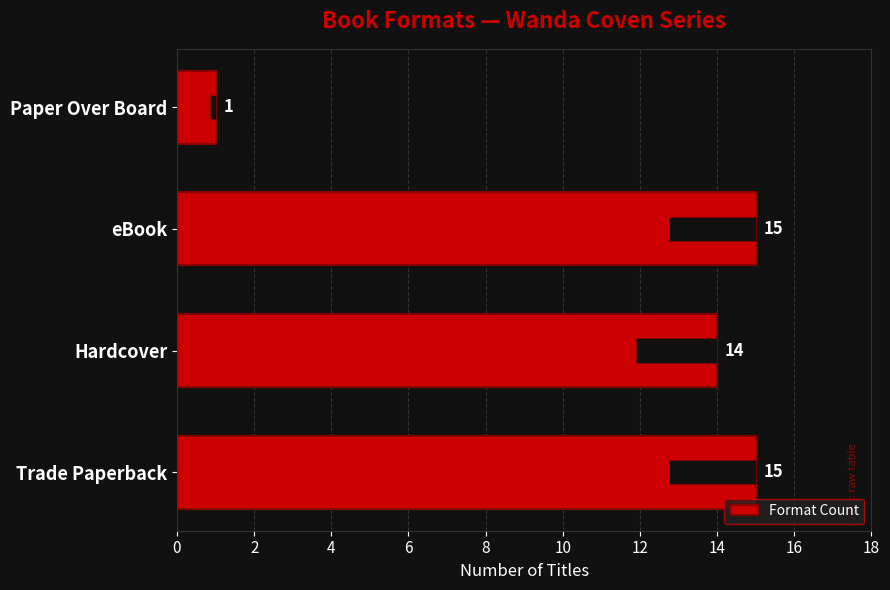

How many distinct data groups are displayed?

1